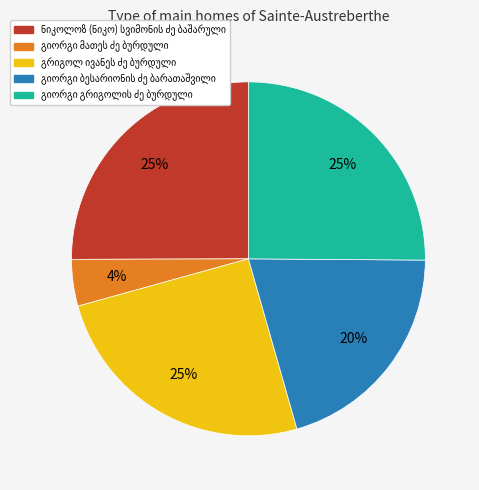

Is there a majority slice in this chart?

No